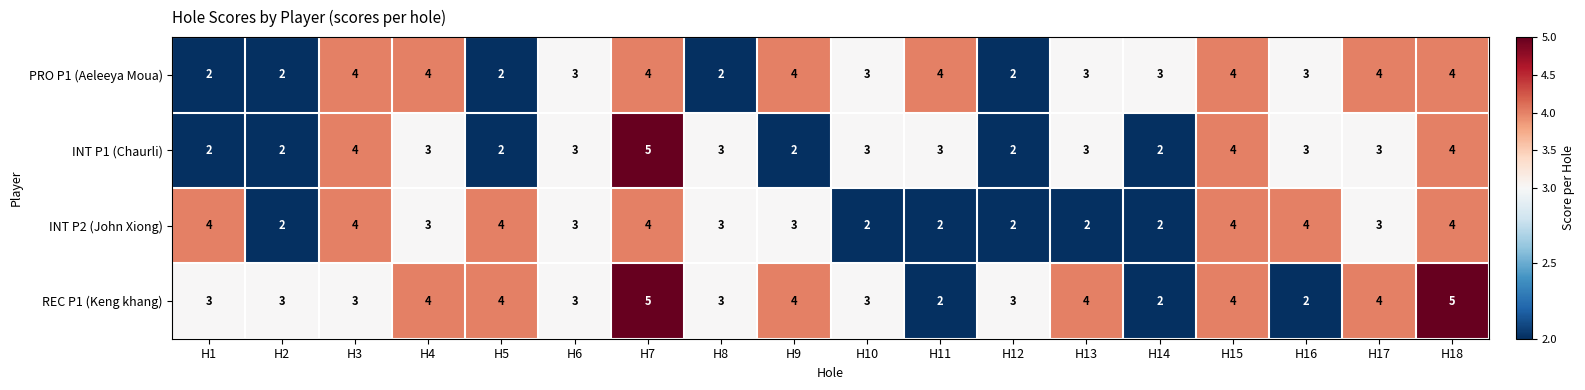

How many series are shown in this chart?

4